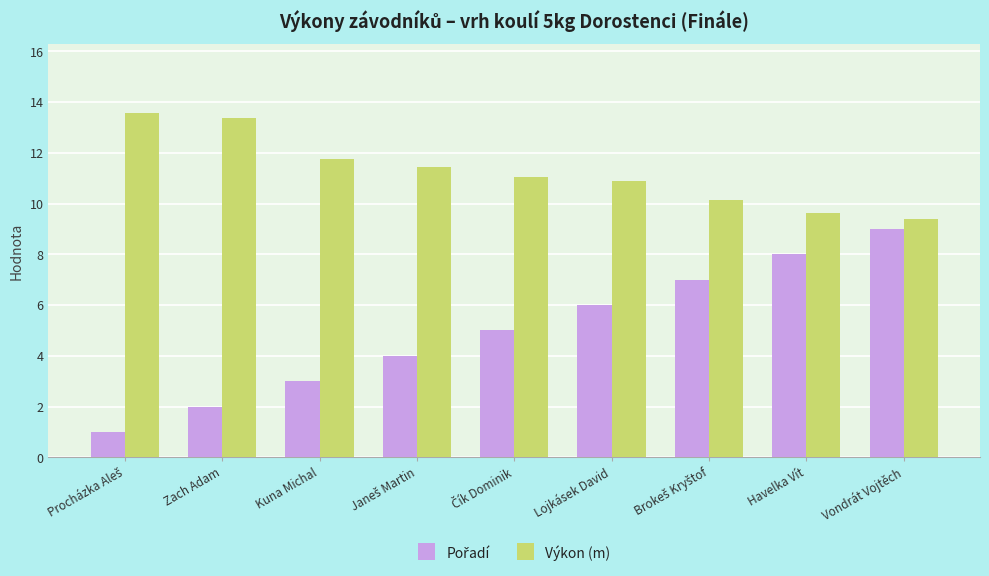

At which category is the sum across all series the highest?

Vondrát Vojtěch